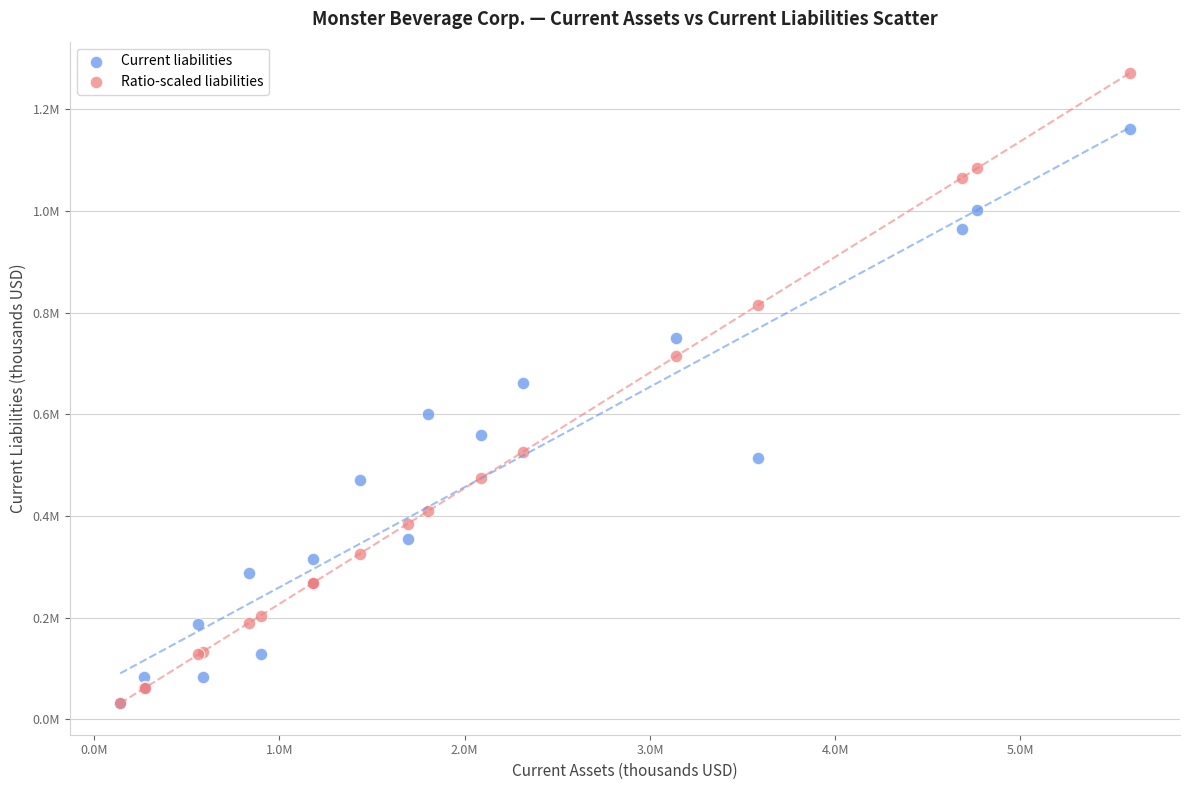

What are all the series names shown in the legend?

Current liabilities, Ratio-scaled liabilities